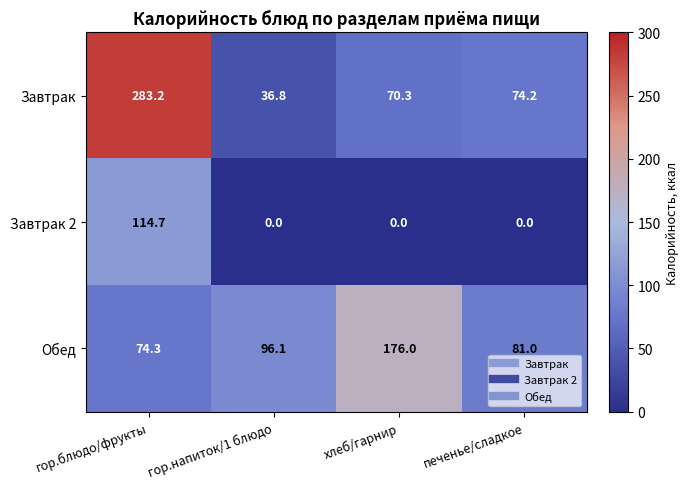

Reading right to left, list all the values displayed in this chart.

Завтрак: печенье/сладкое=74.2	хлеб/гарнир=70.3	гор.напиток/1 блюдо=36.8	гор.блюдо/фрукты=283.2
Завтрак 2: печенье/сладкое=0.0	хлеб/гарнир=0.0	гор.напиток/1 блюдо=0.0	гор.блюдо/фрукты=114.7
Обед: печенье/сладкое=81.0	хлеб/гарнир=176.0	гор.напиток/1 блюдо=96.1	гор.блюдо/фрукты=74.3